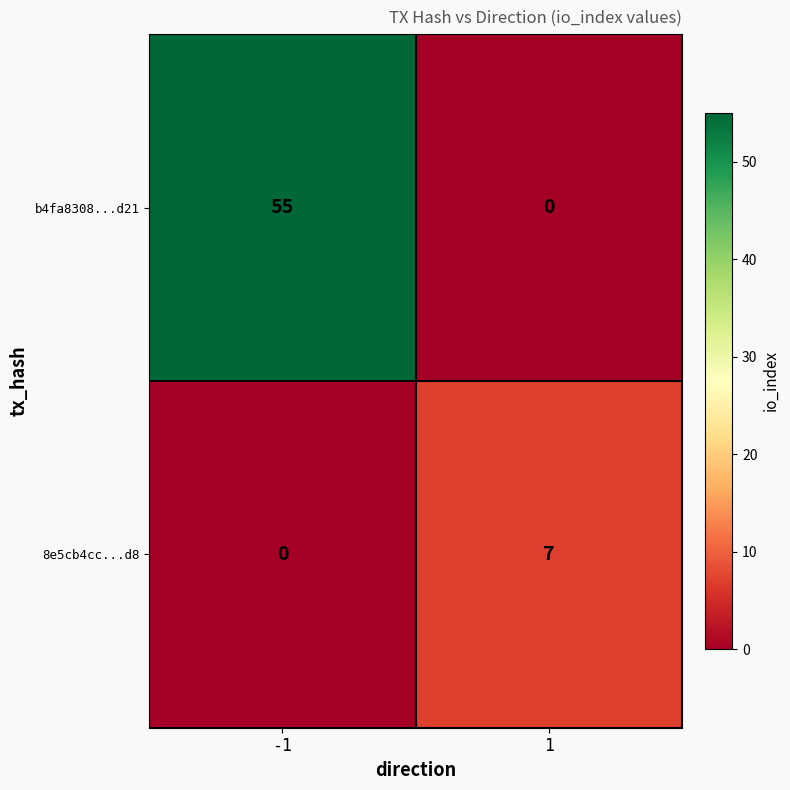

True or false: b4fa8308...d21 has a value of 86 at -1.

False